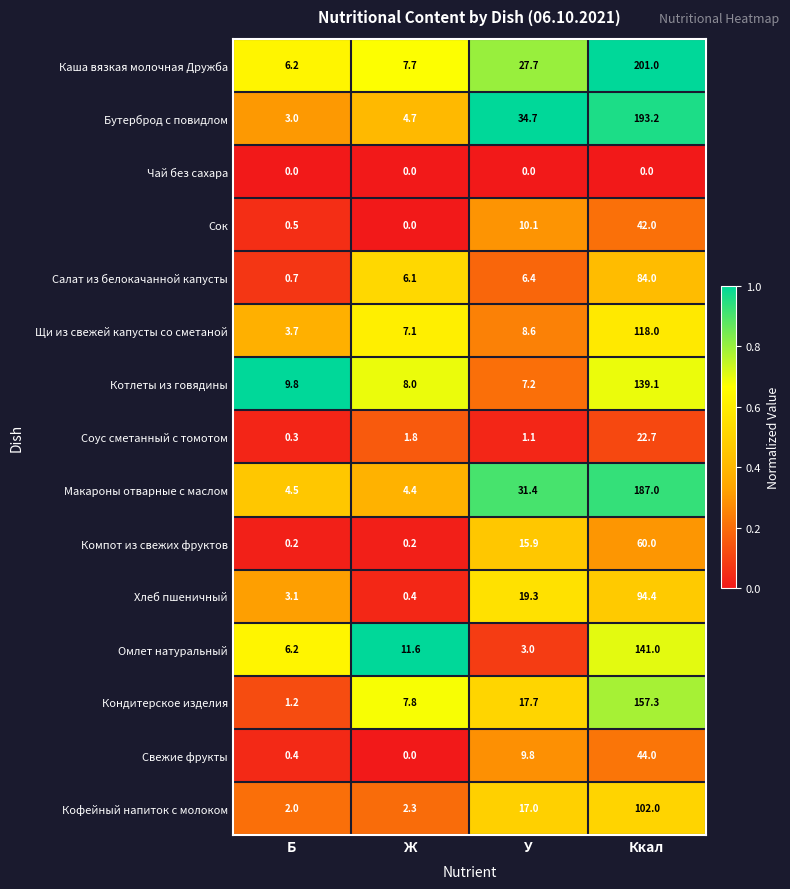

Read the Хлеб пшеничный value at Ккал.

94.4